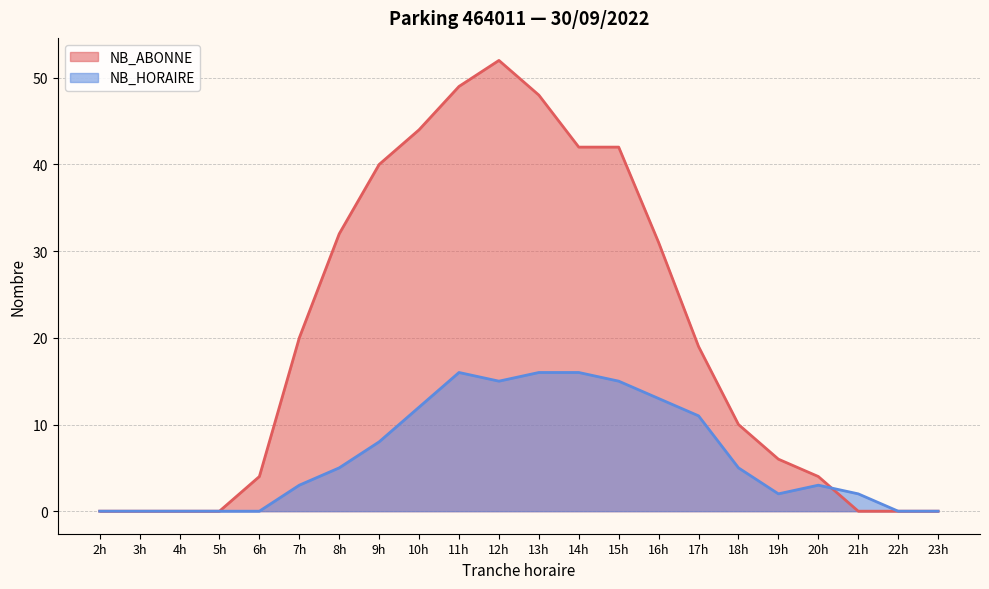

Reading left to right, transcribe all the data shown in this chart.

NB_ABONNE: 0	0	0	0	4	20	32	40	44	49	52	48	42	42	31	19	10	6	4	0	0	0
NB_HORAIRE: 0	0	0	0	0	3	5	8	12	16	15	16	16	15	13	11	5	2	3	2	0	0